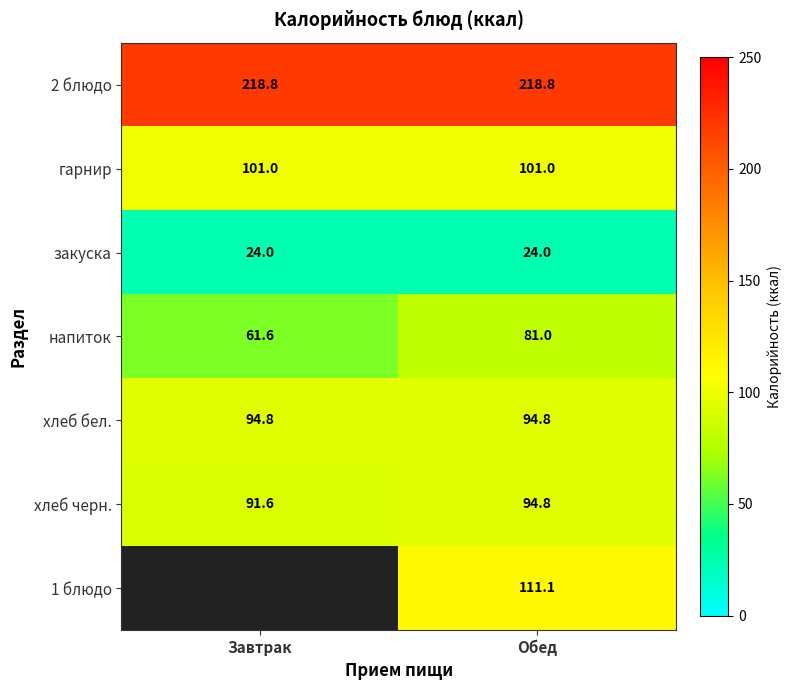

At which category does the chart reach its minimum across all series?

Завтрак